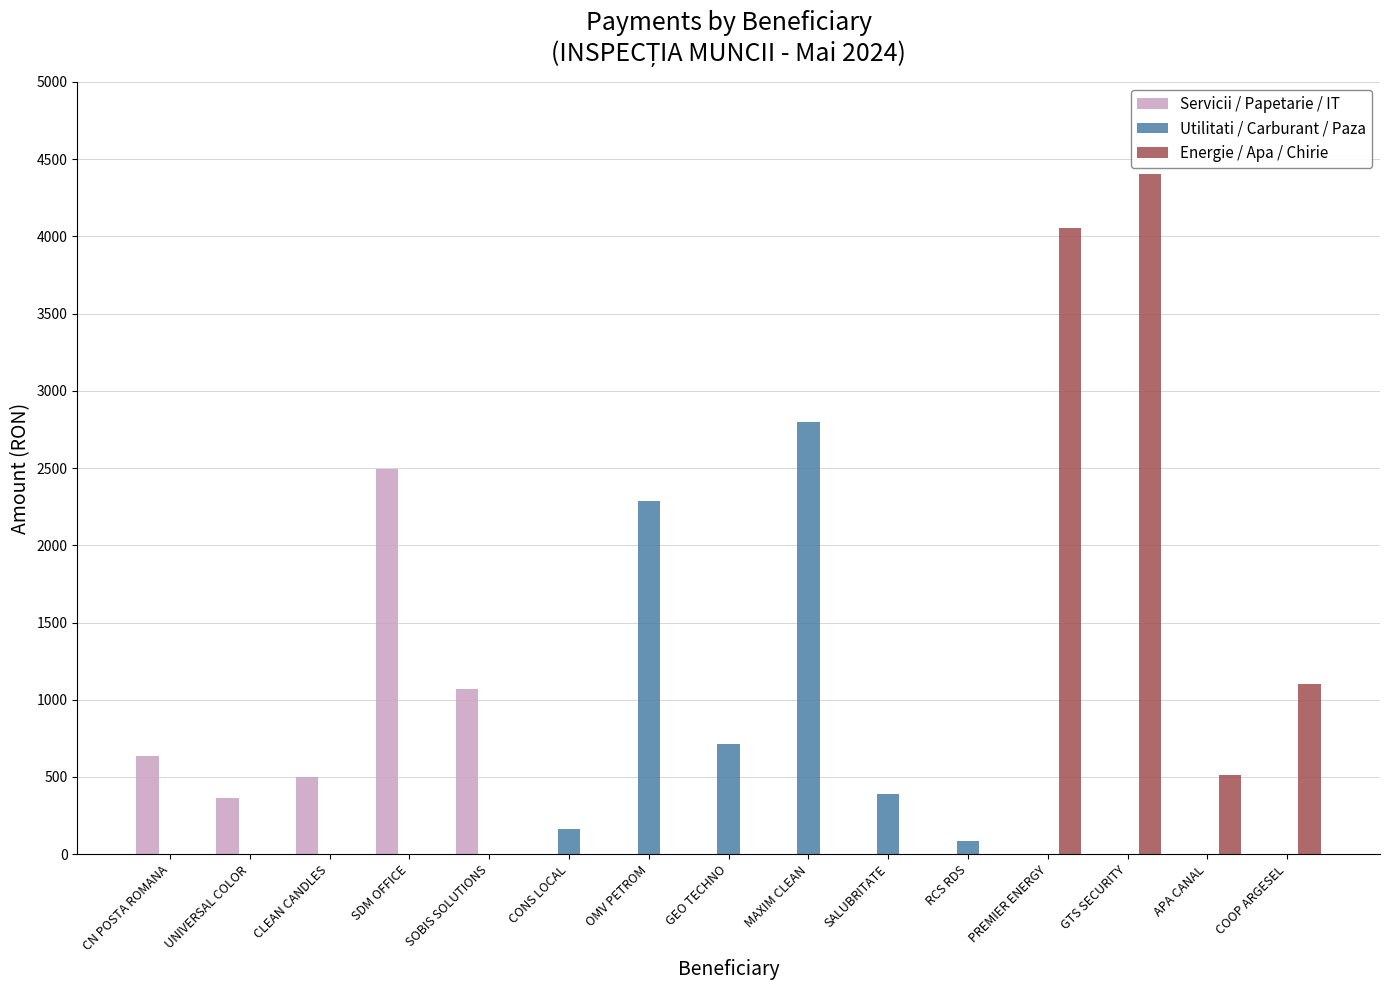

What is the greatest value displayed?

4403.0